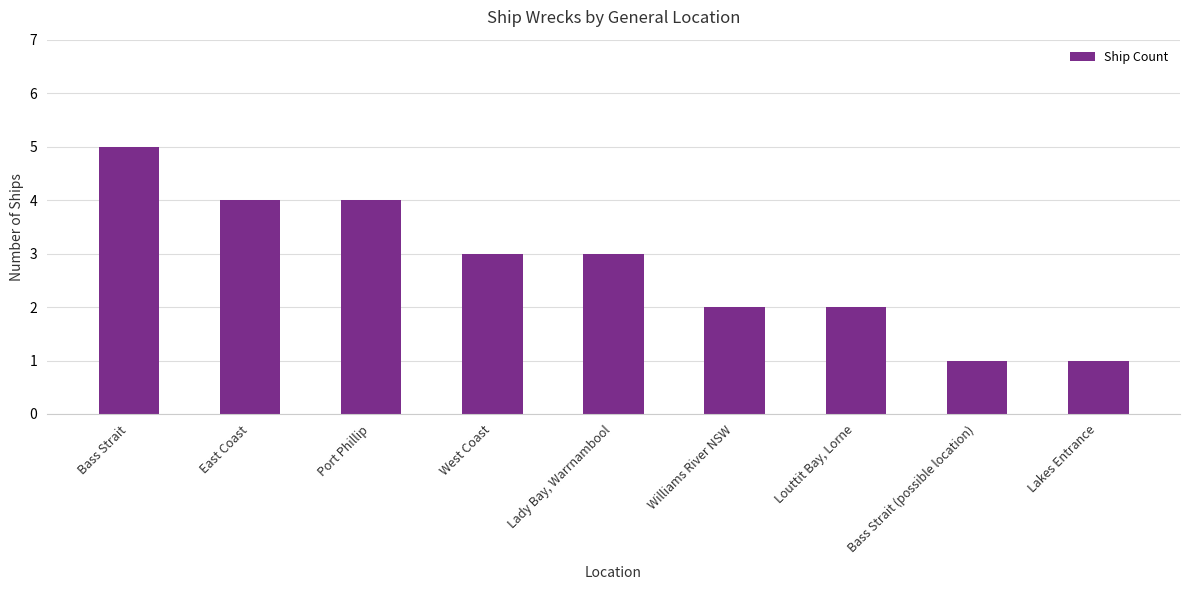

The value at Port Phillip is 4. True or false?

True